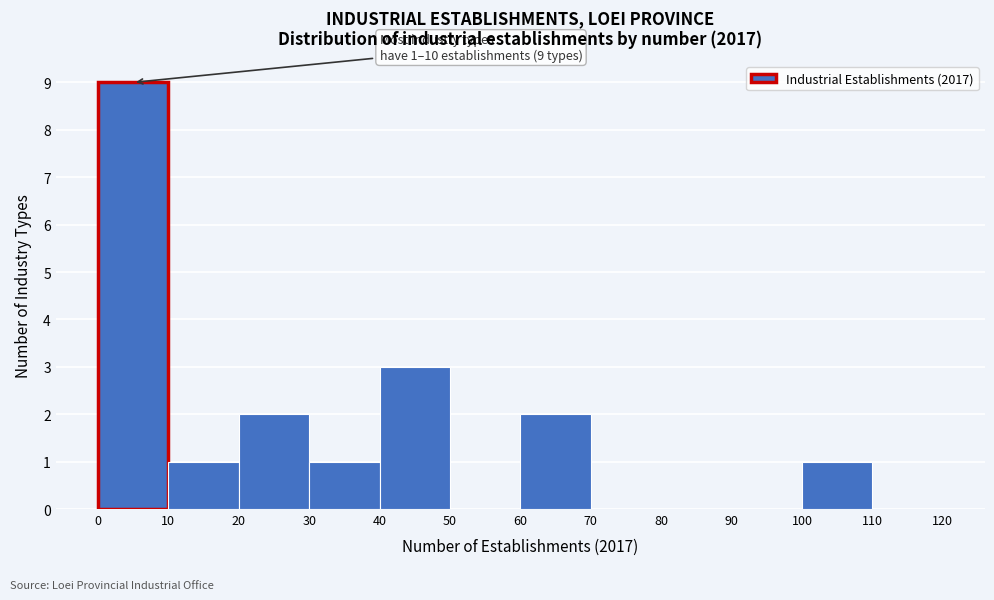

Which range on the x-axis has the tallest bar?

0 to 10